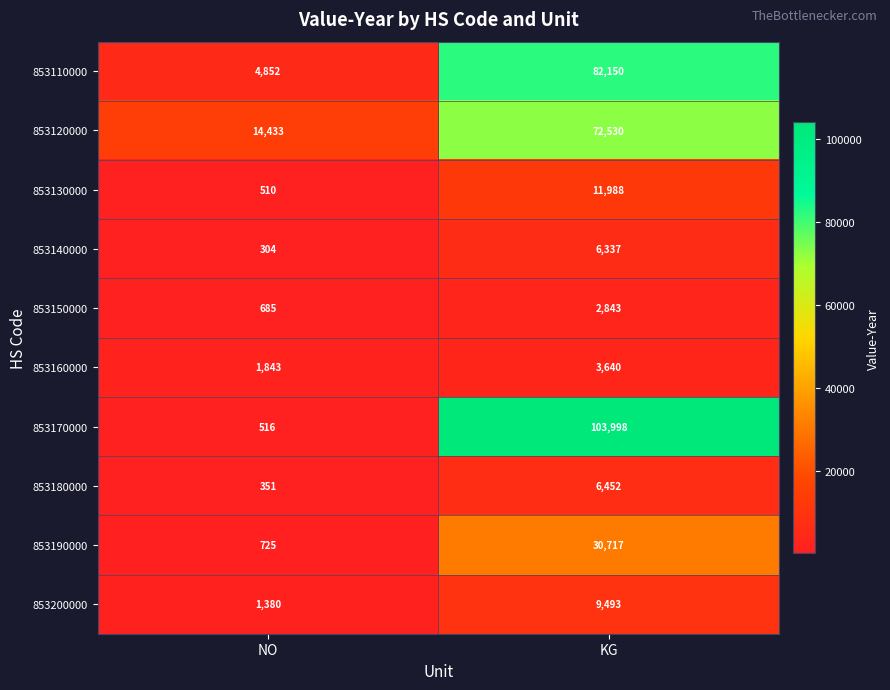

What is the difference between the 853110000 values at KG and NO?

77298